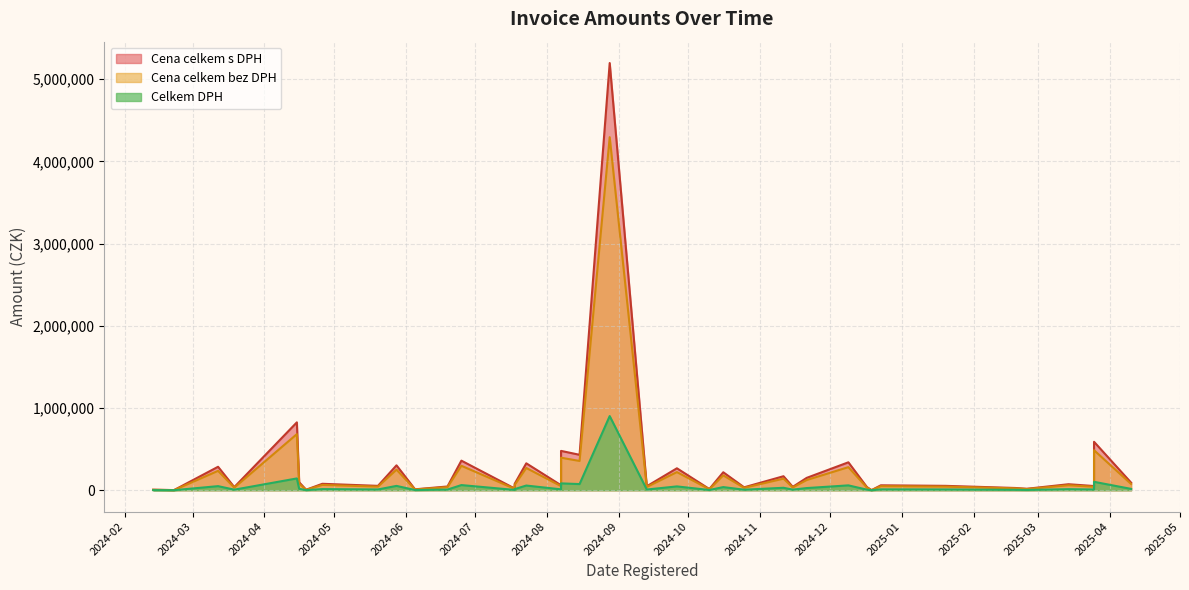

What is the label of the 29th point from the left?

2024-11-21